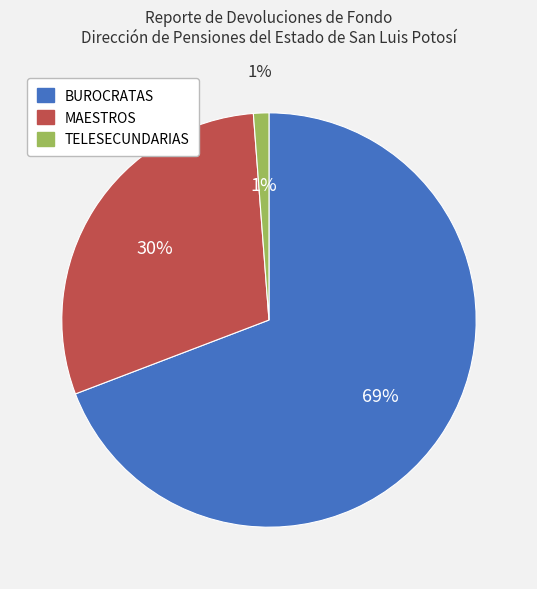

What percentage is NOT represented by BUROCRATAS?

30.8%